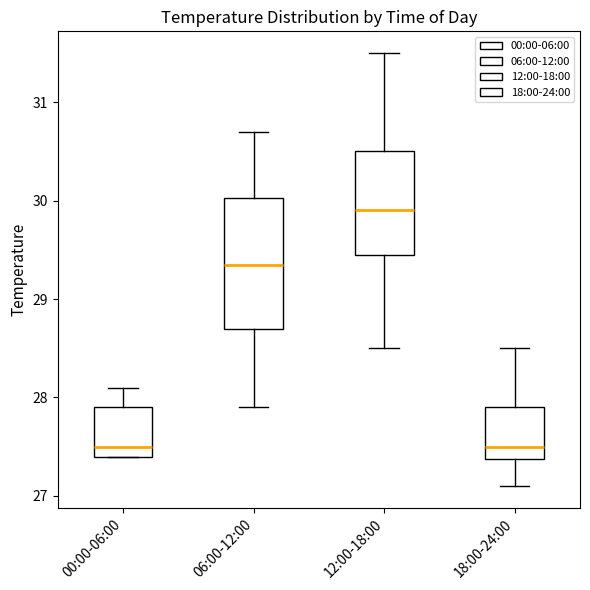

Reading left to right, transcribe this box plot: for each box, give where its median line is, the range the box spans, and where its two whiskers end, as read against the y-axis. The values are not printed on the chart, so give them approximately, as read against the axis.

00:00-06:00: median 27.5, box 27.4 to 27.9, whiskers 27.4 to 28.1
06:00-12:00: median 29.4, box 28.7 to 30.0, whiskers 27.9 to 30.7
12:00-18:00: median 29.9, box 29.5 to 30.5, whiskers 28.5 to 31.5
18:00-24:00: median 27.5, box 27.4 to 27.9, whiskers 27.1 to 28.5